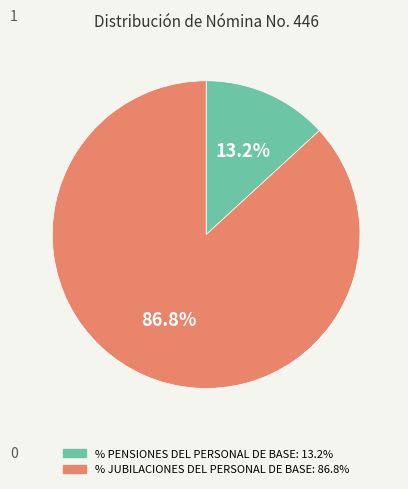

Is there any slice that represents more than half of the pie?

Yes